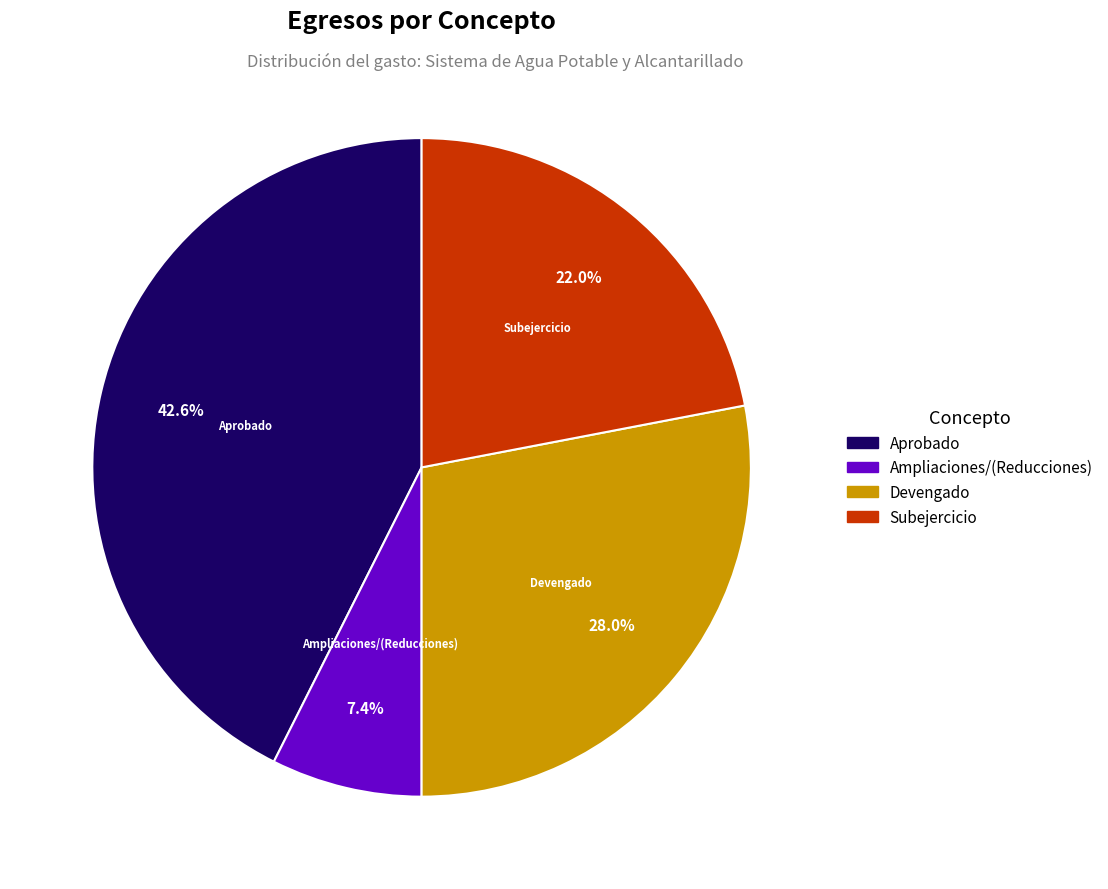

Does any single category account for the majority?

No